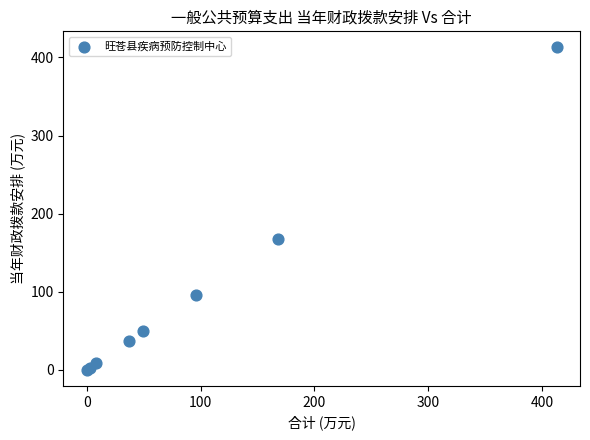

What Y value in the scatter plot is closest to 206?

167.7